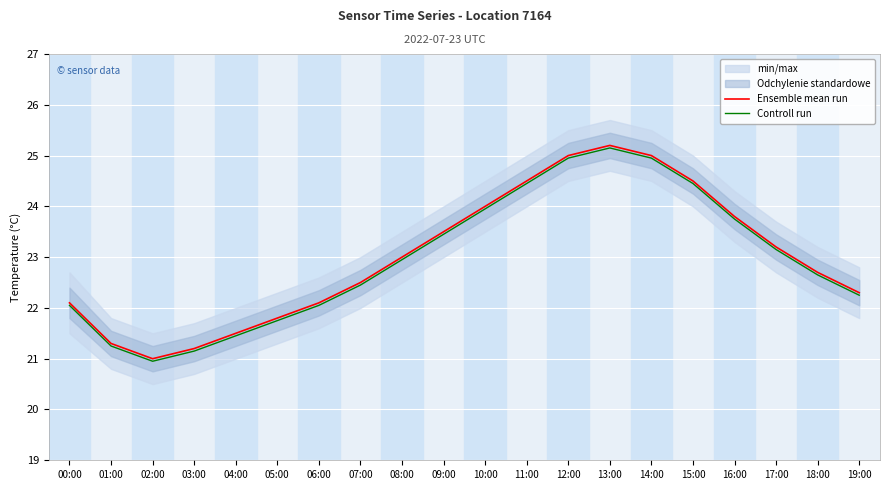

Is it true that Controll run equals 22.9 at 08:00?

True